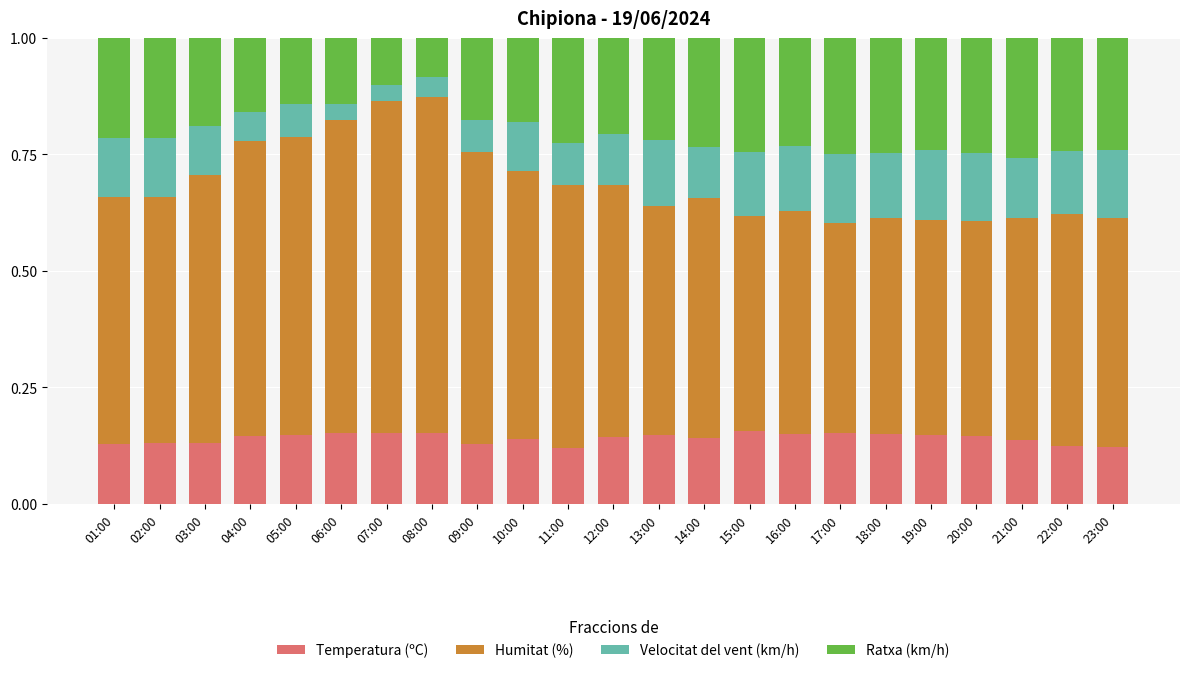

What is the total value across all series at 22:00?

1.0